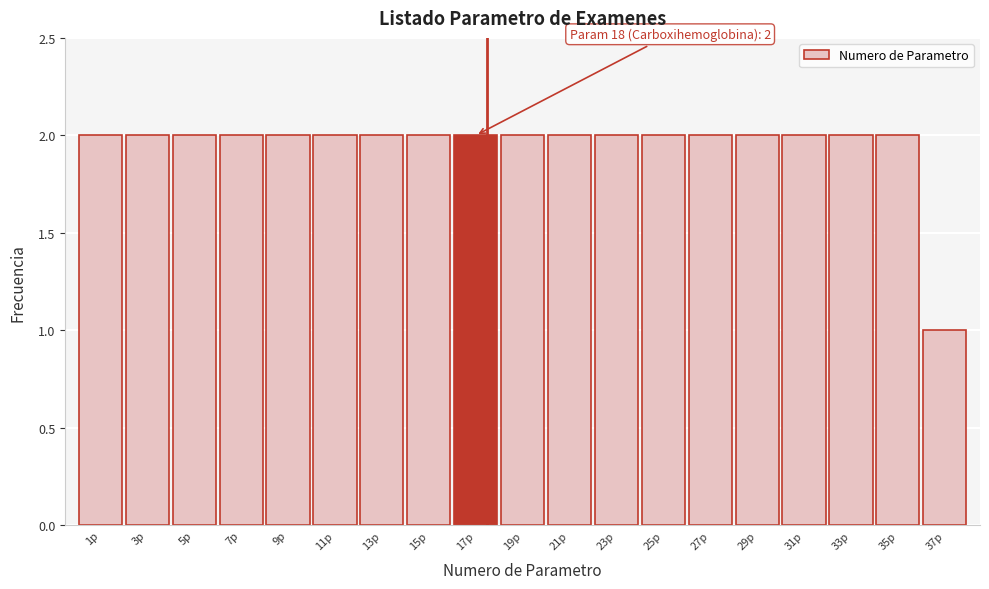

Reading left to right, transcribe all the data shown in this chart.

2	2	2	2	2	2	2	2	2	2	2	2	2	2	2	2	2	2	1